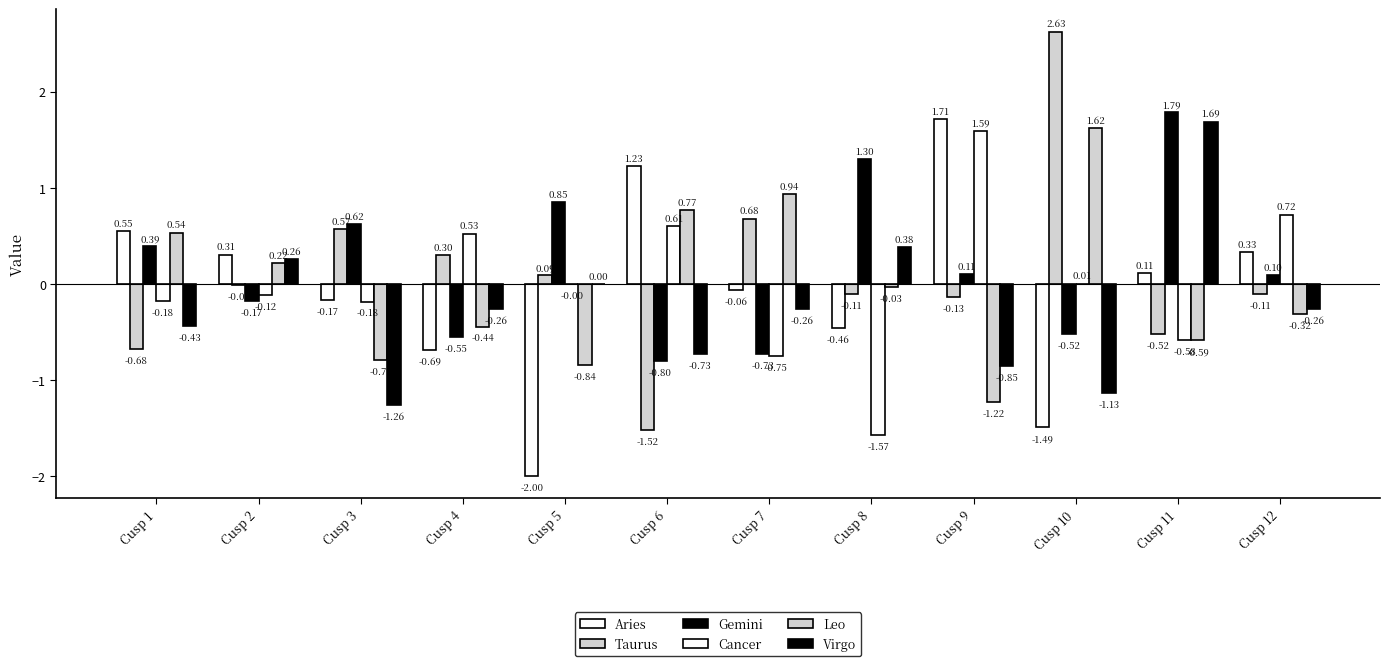

At which label is Virgo closest to 0?

Cusp 5